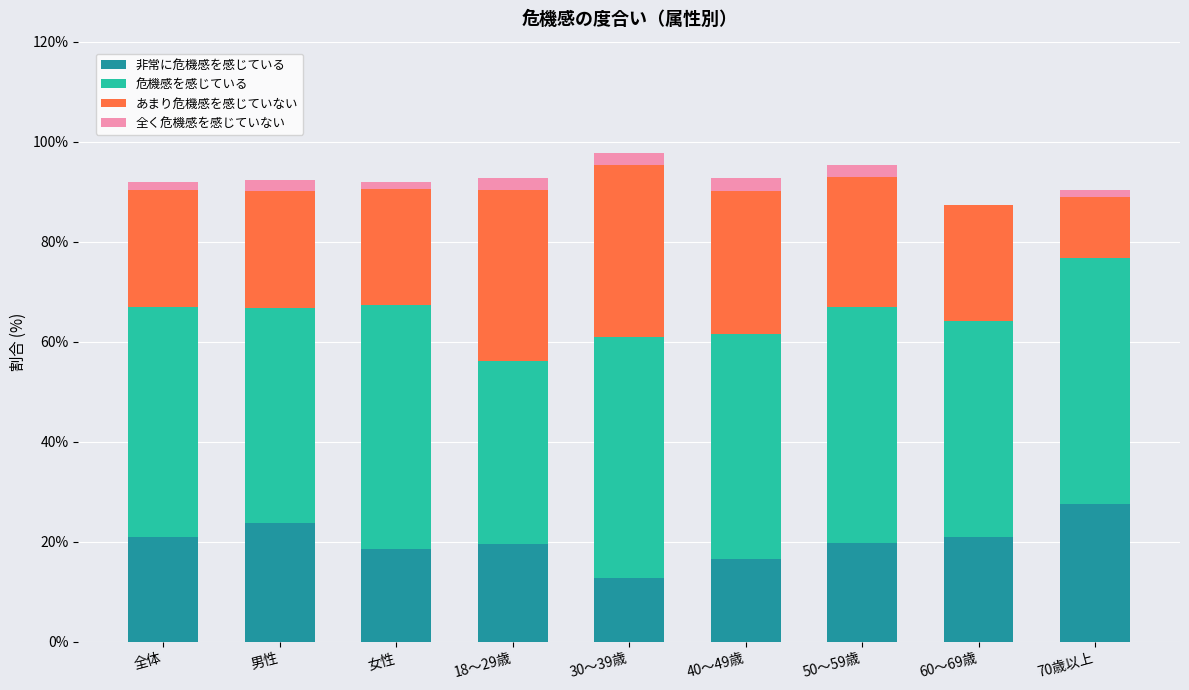

What is the total value across all series at 18～29歳?

92.7